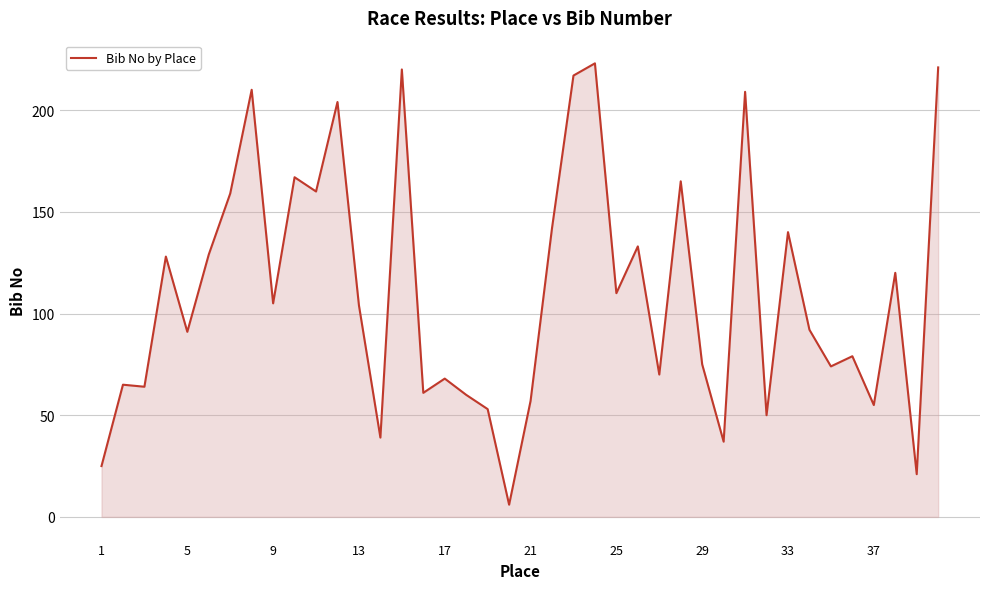

Reading left to right, list all the values displayed in this chart.

25	65	64	128	91	129	159	210	105	167	160	204	104	39	220	61	68	60	53	6	57	142	217	223	110	133	70	165	75	37	209	50	140	92	74	79	55	120	21	221